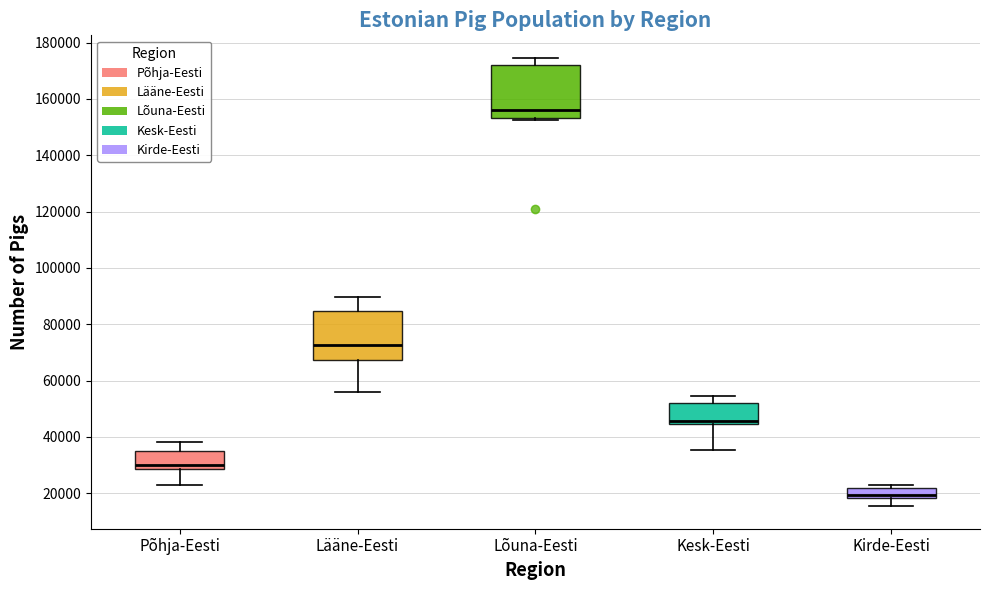

Reading left to right, read every box against the y-axis: the position of its median line, the range the box covers, and the ends of its whiskers. The values are not printed on the chart, so give them approximately, as read against the axis.

Põhja-Eesti: median 30000, box 28000 to 36000, whiskers 24000 to 38000
Lääne-Eesti: median 72000, box 68000 to 84000, whiskers 56000 to 90000
Lõuna-Eesti: median 156000, box 154000 to 172000, whiskers 152000 to 174000
Kesk-Eesti: median 46000, box 44000 to 52000, whiskers 36000 to 54000
Kirde-Eesti: median 20000, box 18000 to 22000, whiskers 16000 to 24000